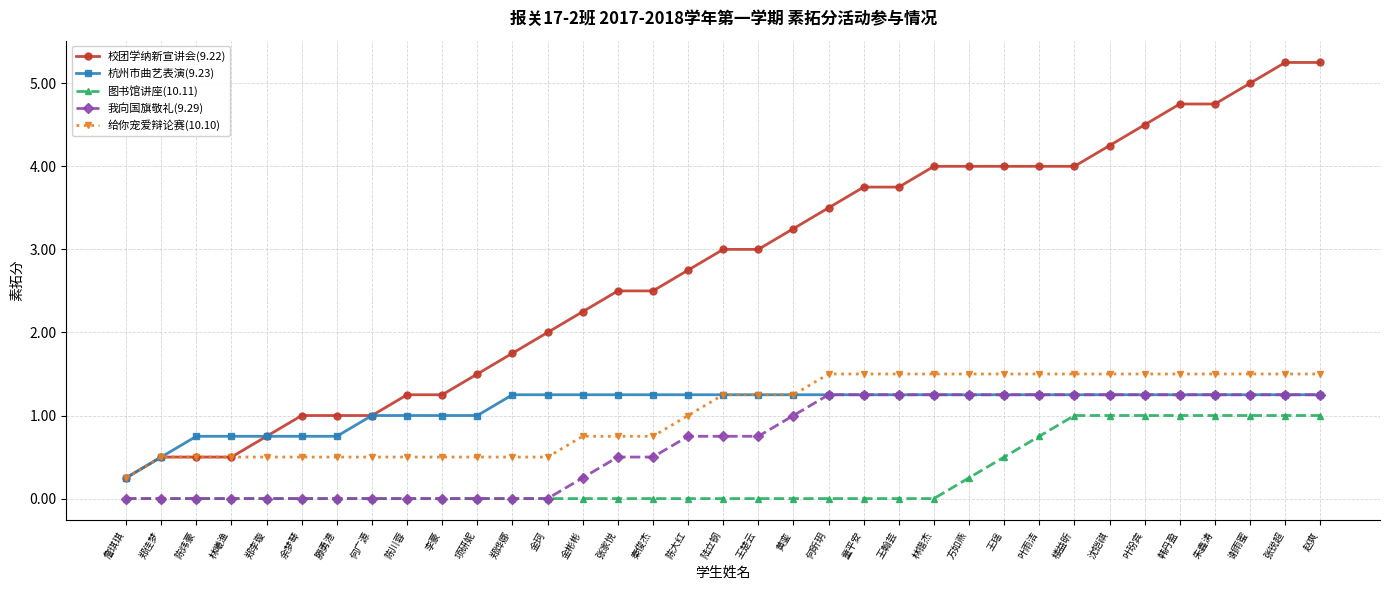

True or false: 给你宠爱辩论赛(10.10) and 图书馆讲座(10.11) cross at least once.

False